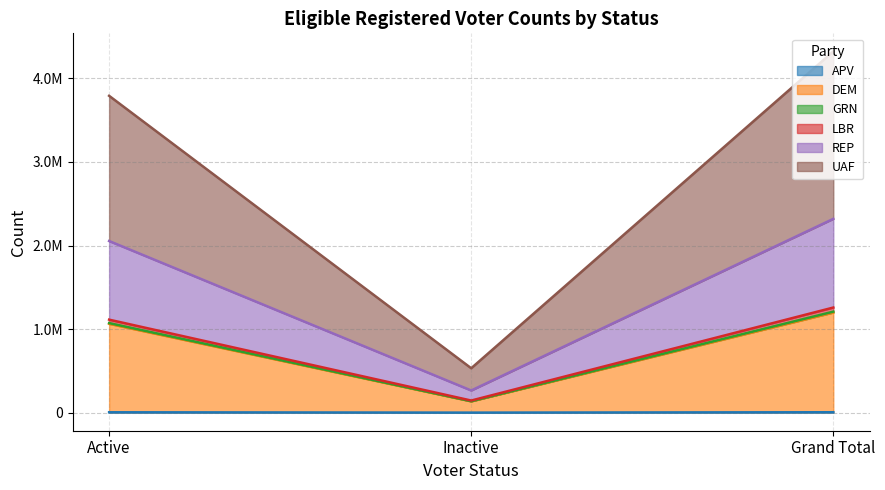

What are all the series names shown in the legend?

APV, DEM, GRN, LBR, REP, UAF